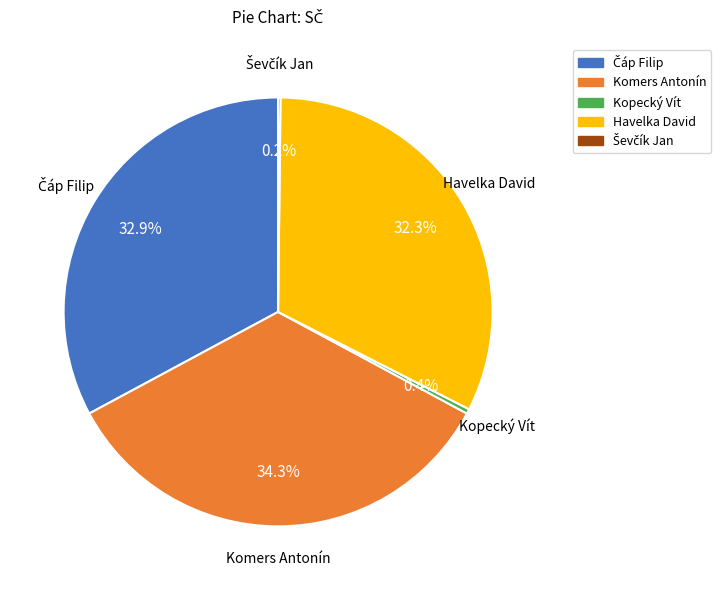

What percentage is NOT represented by Havelka David?

67.7%